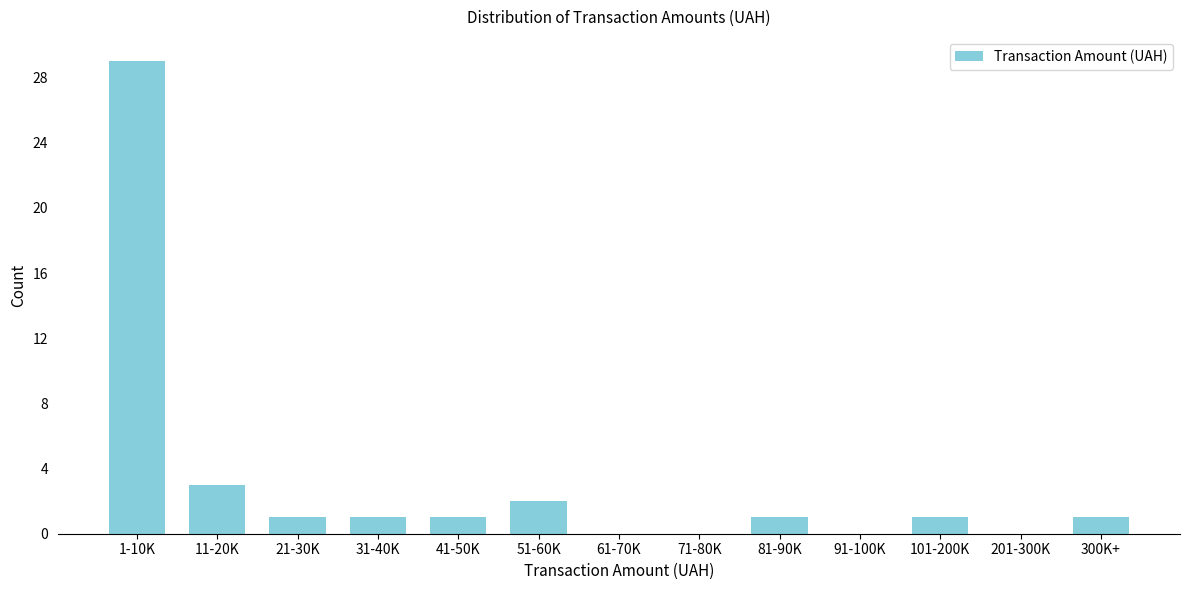

Reading left to right, list all the values displayed in this chart.

1-10K=29	11-20K=3	21-30K=1	31-40K=1	41-50K=1	51-60K=2	61-70K=0	71-80K=0	81-90K=1	91-100K=0	101-200K=1	201-300K=0	300K+=1